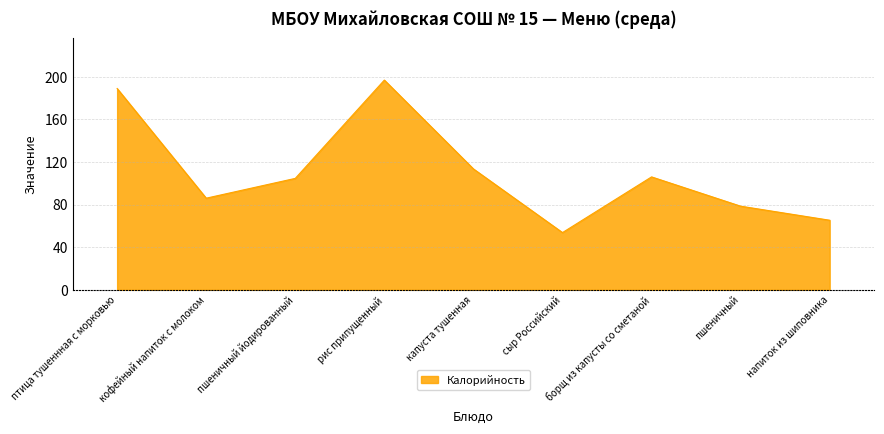

Between пшеничный йодированный and капуста тушенная, which is larger?

капуста тушенная